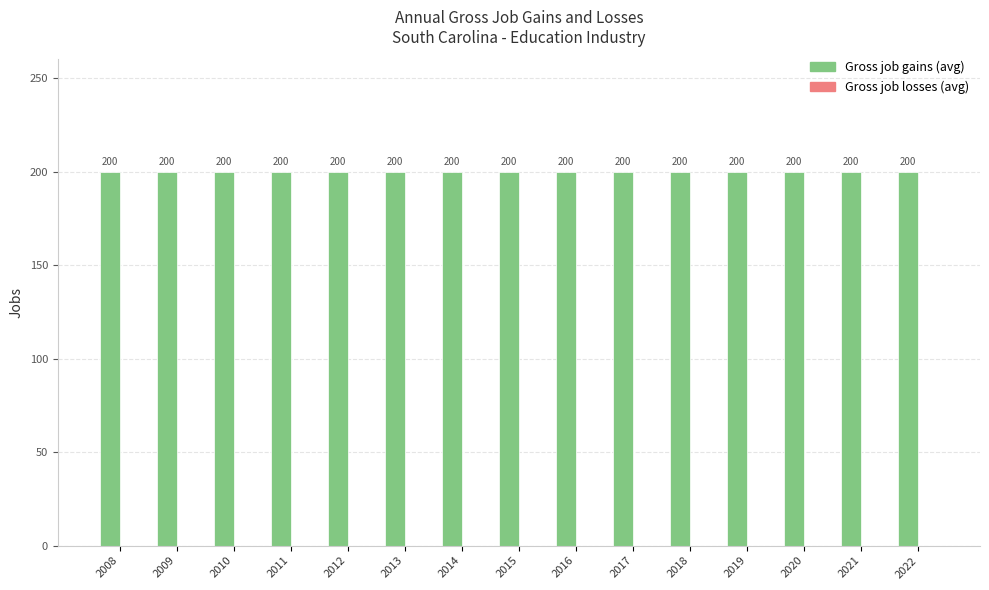

Which series has the largest range (max minus min)?

Gross job gains